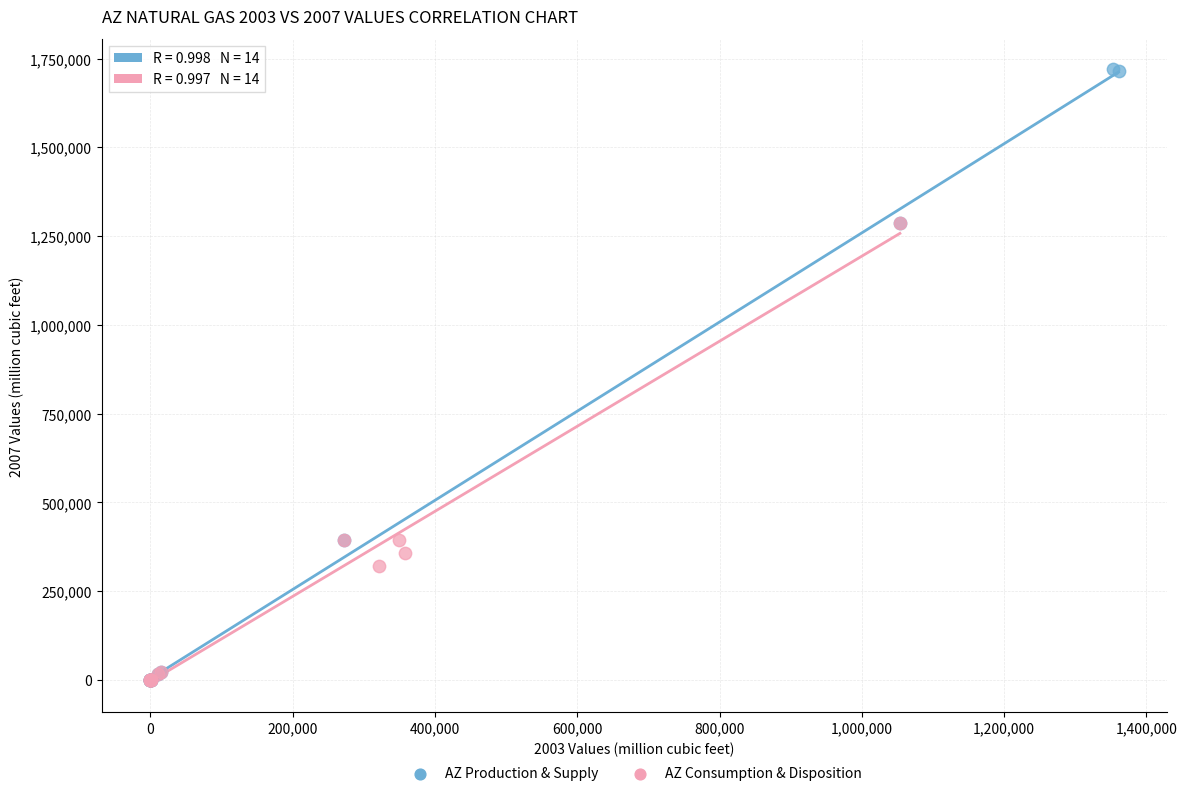

Which series contains the highest Y value?

AZ Production & Supply